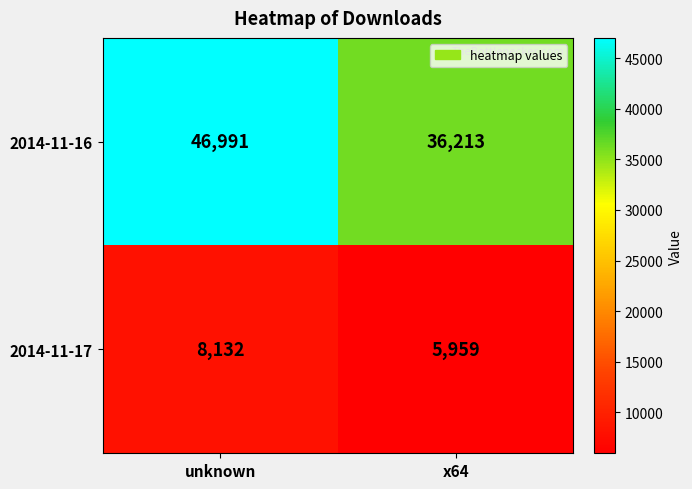

Reading left to right, what are all the values shown in this chart?

2014-11-16: unknown=46991	x64=36213
2014-11-17: unknown=8132	x64=5959